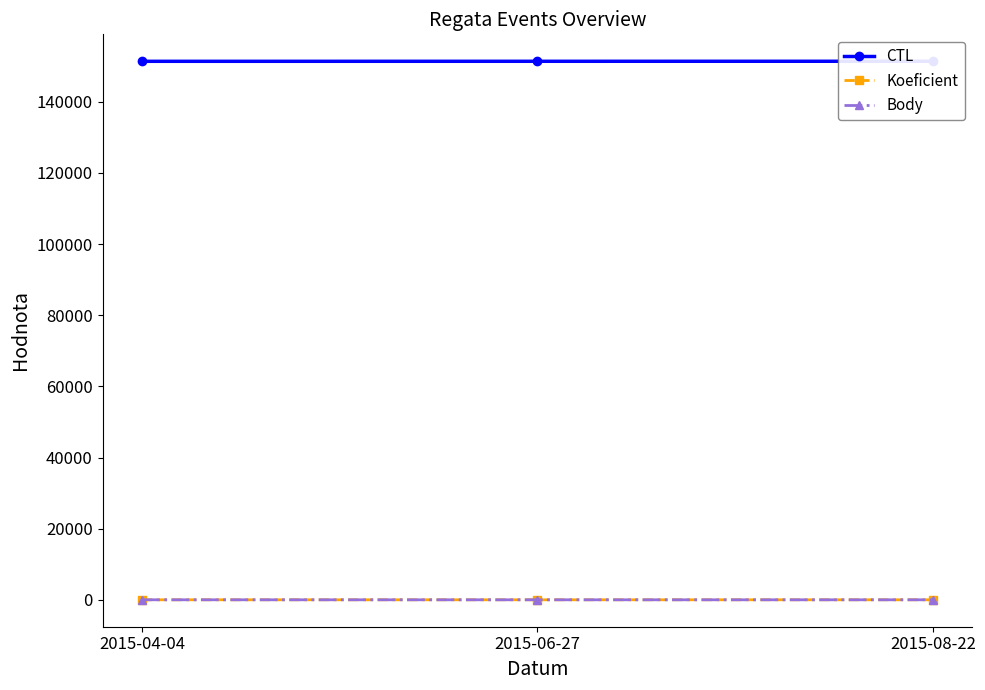

Between 2015-04-04 and 2015-08-22, which is larger?

2015-08-22